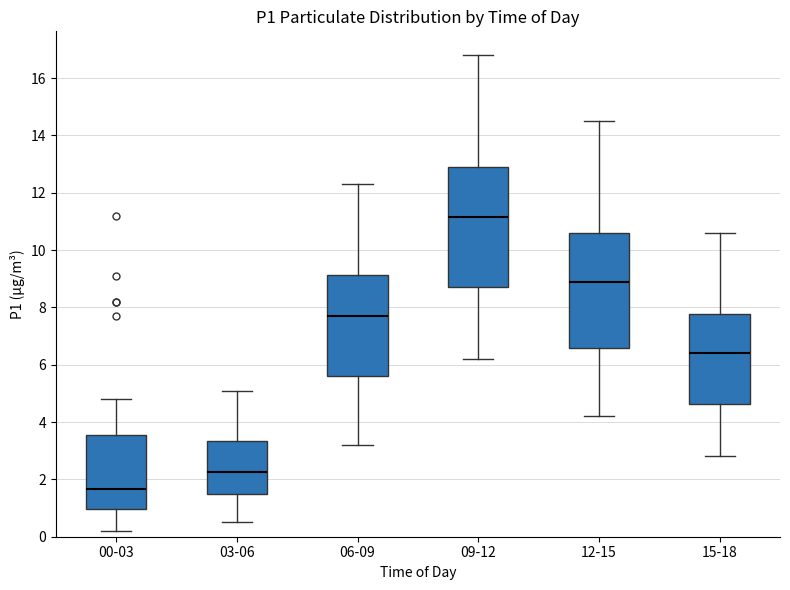

Where does the lower whisker of the box for 06-09 end on the y-axis? The values are not printed on the chart, so give them approximately, as read against the axis.

3.2